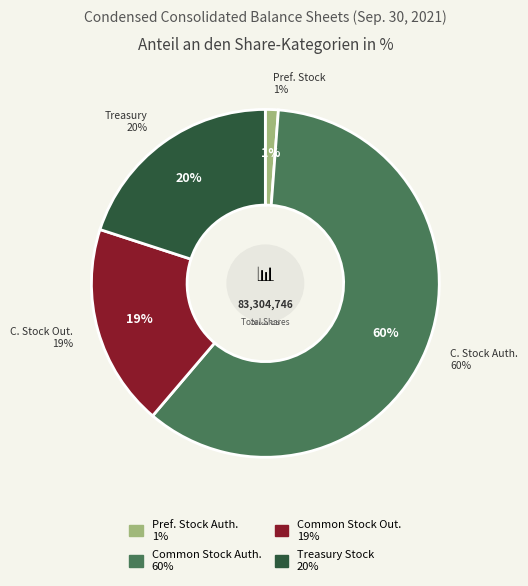

How much of the chart is everything except Common Stock, Shares Authorized?

40.0%